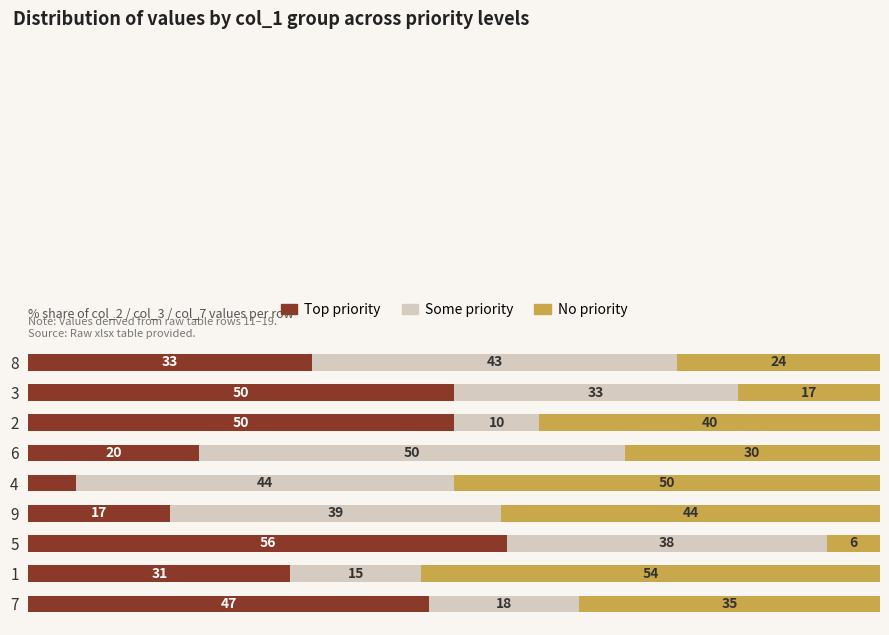

Which series has the largest total across all categories?

Top priority